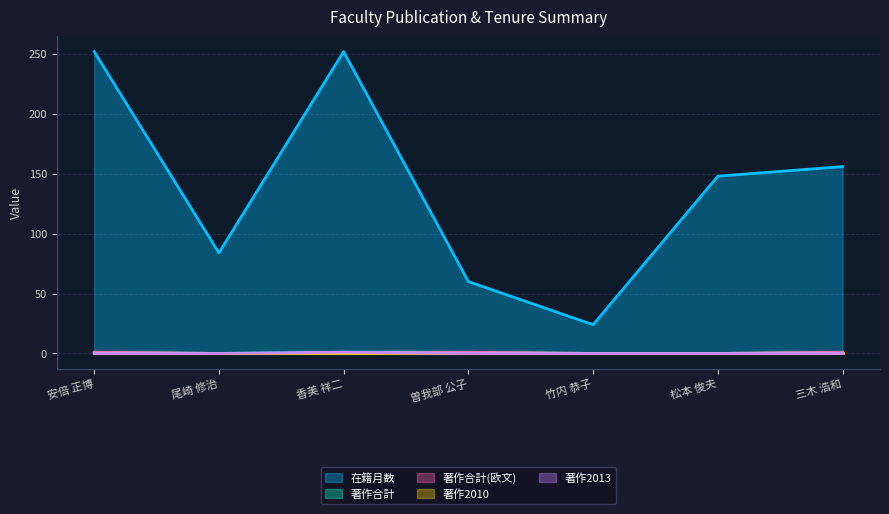

Read the 著作合計(欧文) value at 三木 浩和.

1